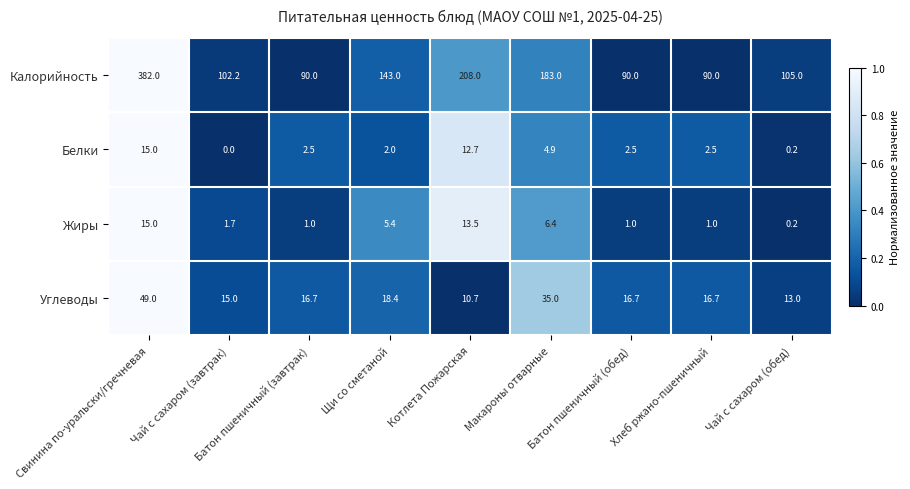

Which series has the largest total across all categories?

Калорийность